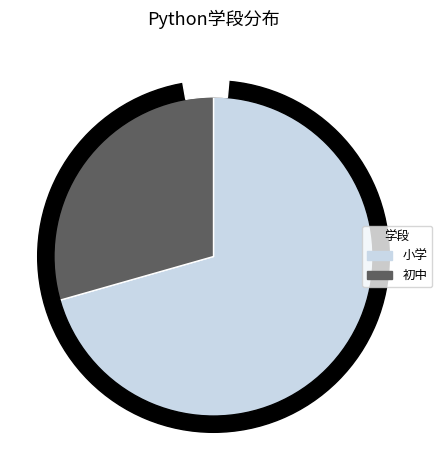

What is the total percentage of 初中 and 小学?

100.0%